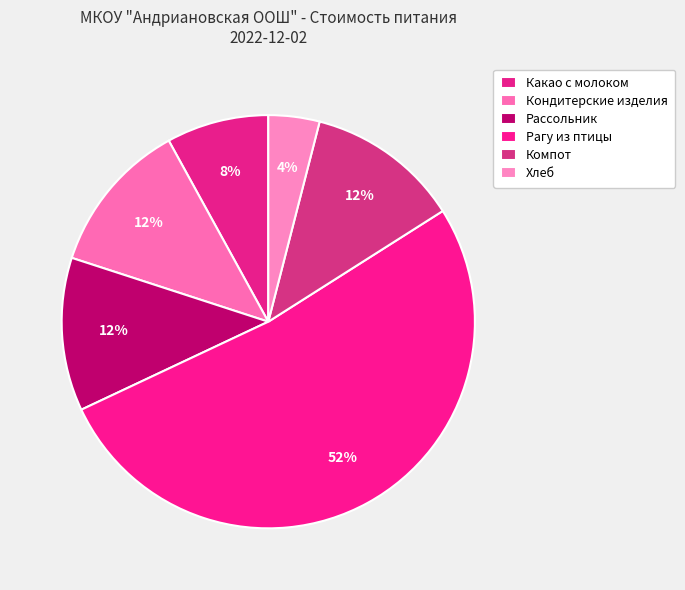

To the nearest percent, what is the average slice percentage?

17%